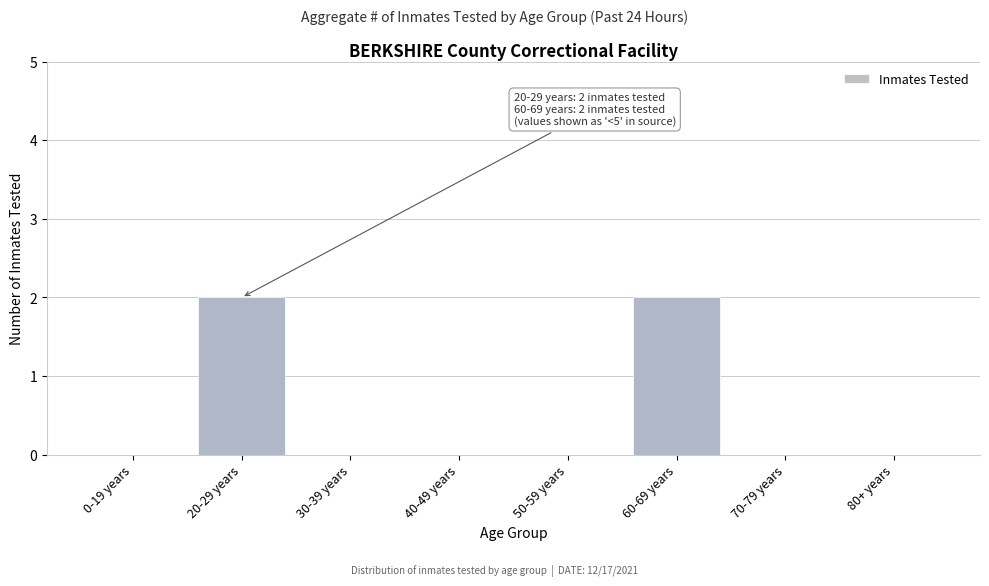

What is the sum of all values?

4